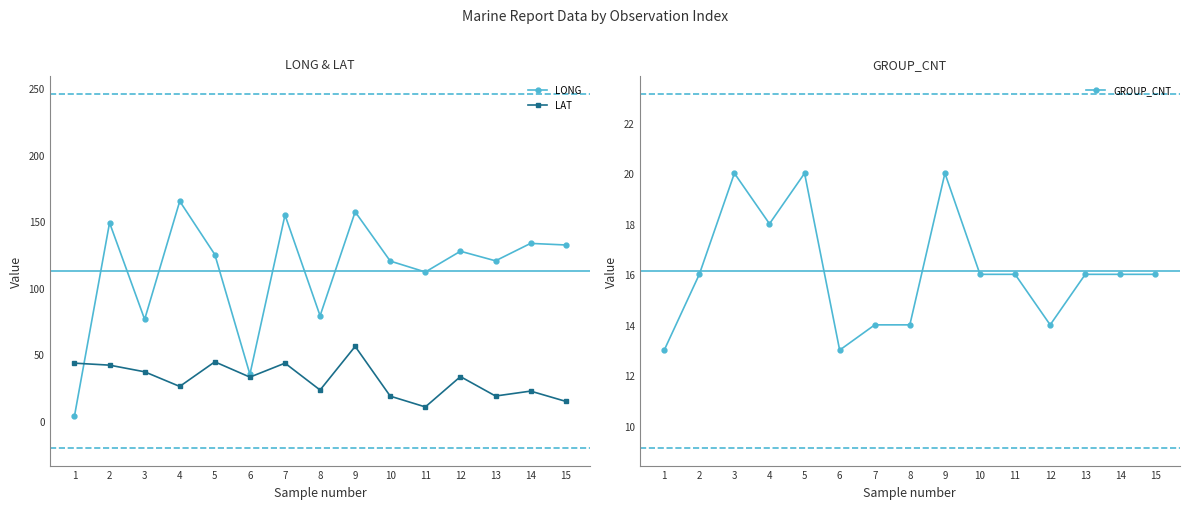

Rank the series at 11 from highest to lowest value.

LONG, GROUP_CNT, LAT